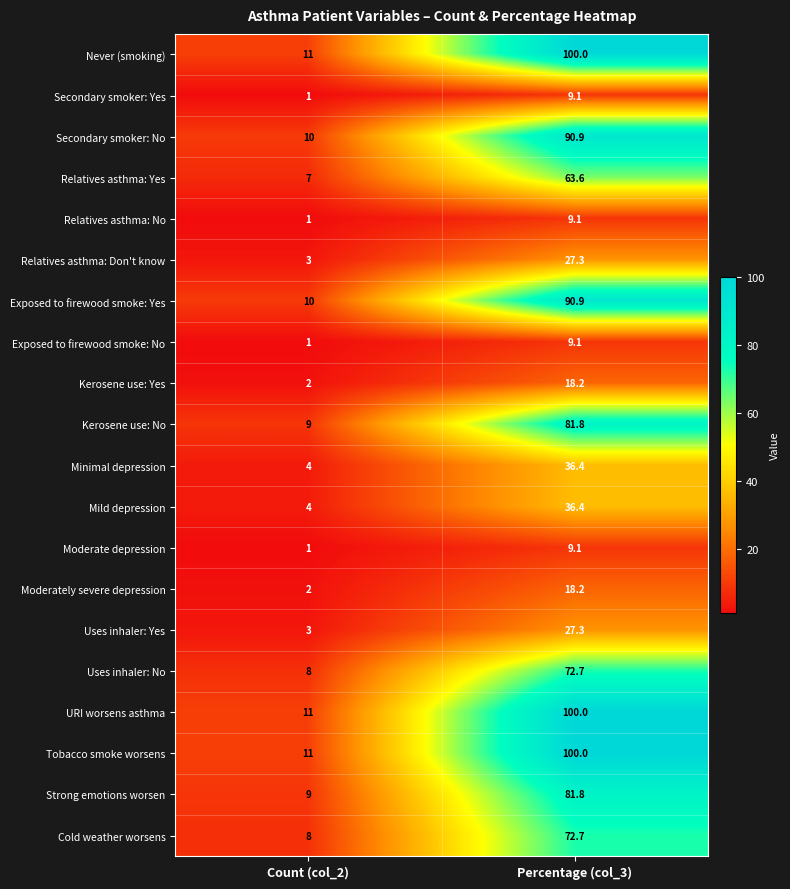

Rank the categories by Relatives asthma: No value from lowest to highest.

Count (col_2), Percentage (col_3)